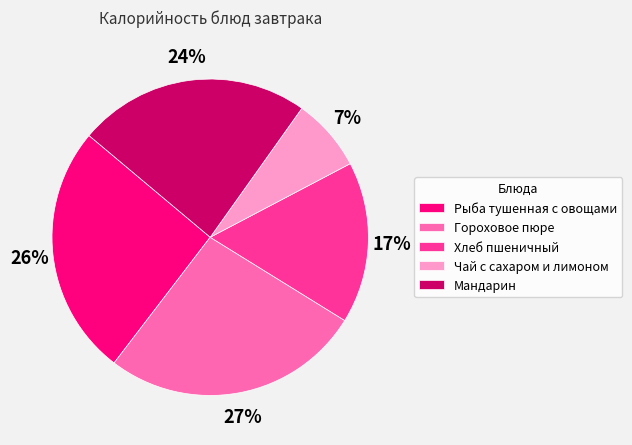

Does Гороховое пюре account for over 50% of the chart?

No